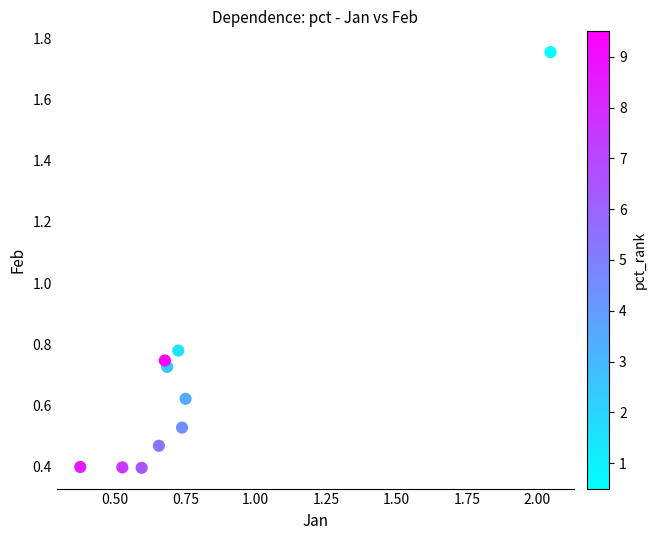

What is the range of X values (max minus min)?

1.7